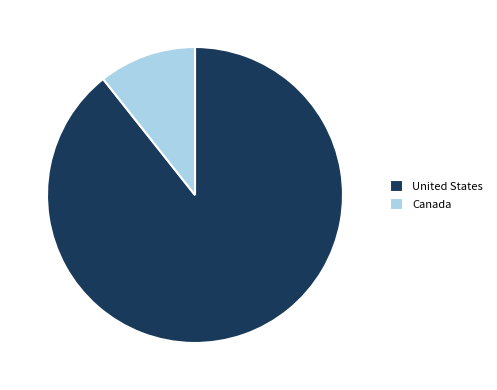

Between United States and Canada, which is larger?

United States